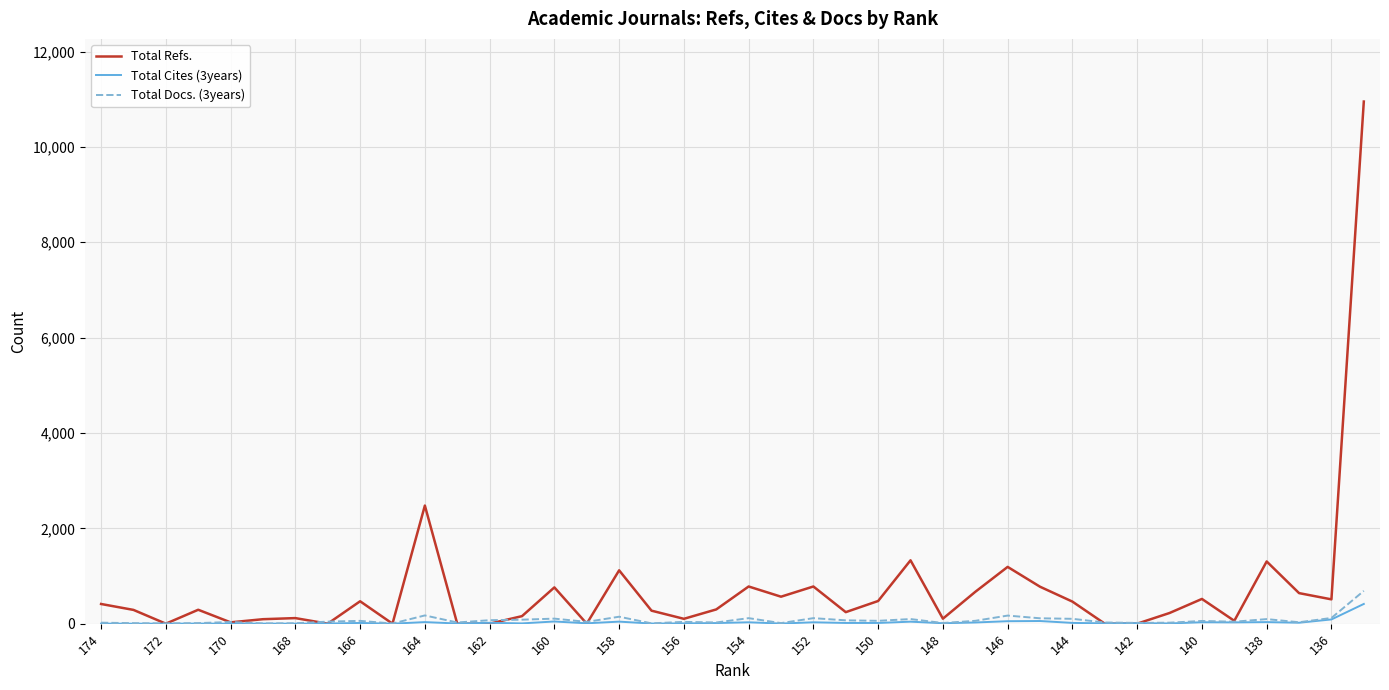

Which series has the largest total across all categories?

Total Refs.